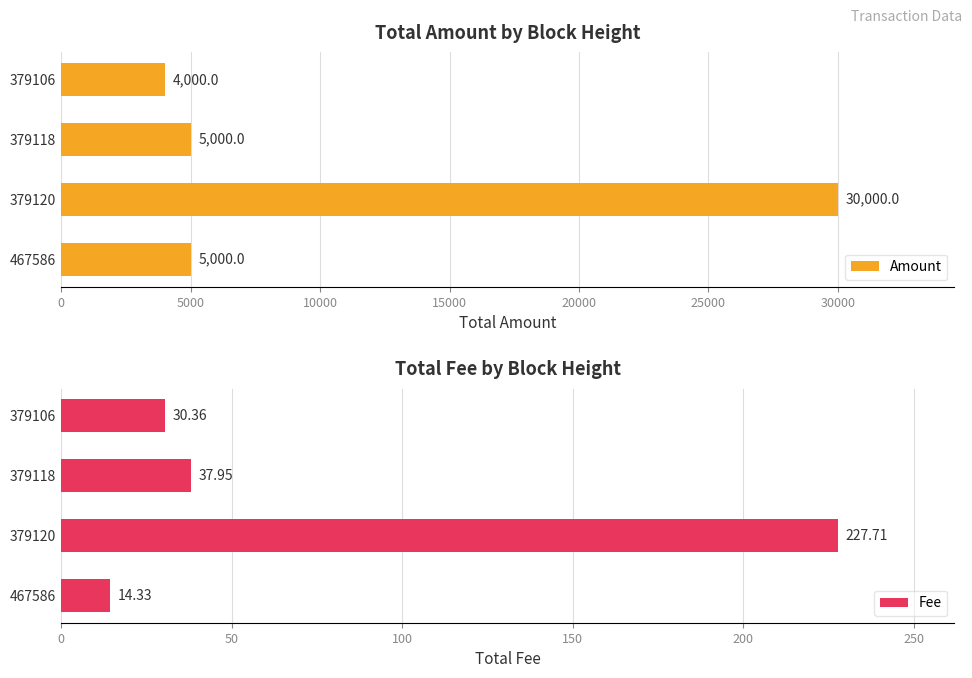

At how many categories does at least one series exceed 25433?

1